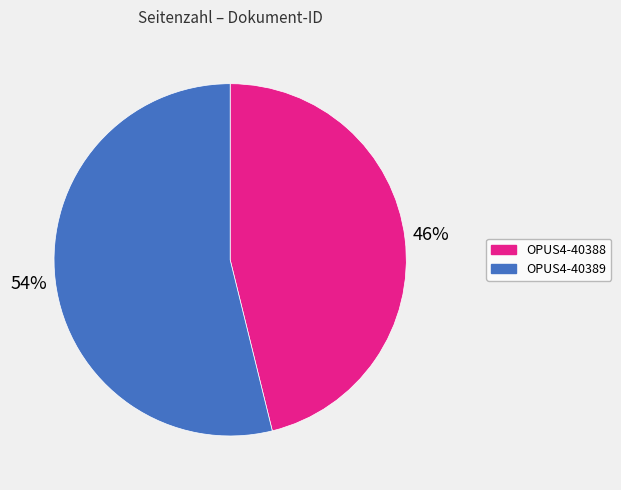

What percentage is the OPUS4-40388 slice, to the nearest percent?

46%